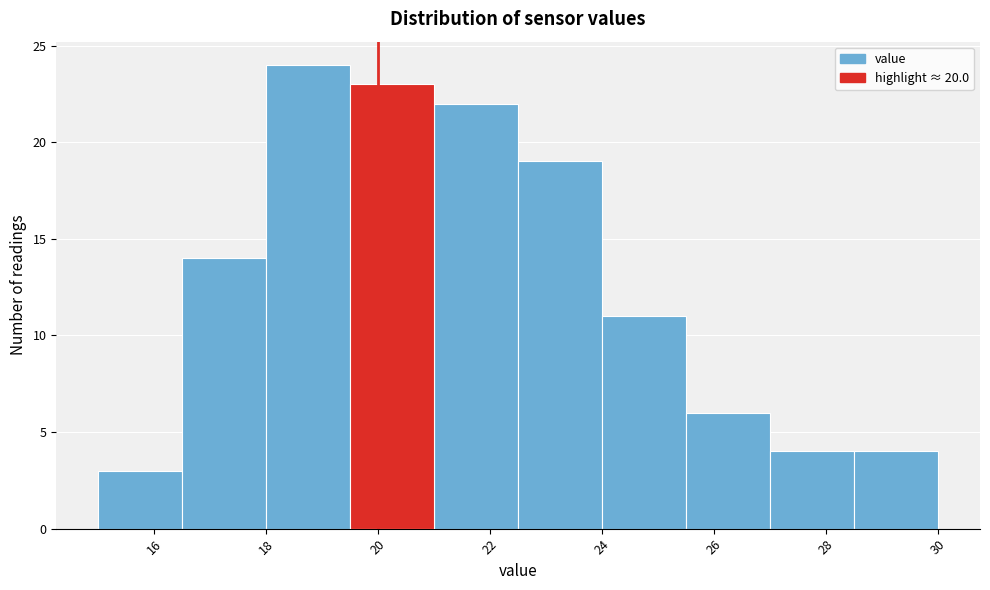

Reading left to right, transcribe this chart: for each bar, give the range it covers on the x-axis and its height. Neither the bar edges nor the heights are printed on the chart, so give them approximately, as read against the axes.

15.0 to 16.5: 3
16.5 to 18.0: 14
18.0 to 19.5: 24
19.5 to 21.0: 23
21.0 to 22.5: 22
22.5 to 24.0: 19
24.0 to 25.5: 11
25.5 to 27.0: 6
27.0 to 28.5: 4
28.5 to 30.0: 4